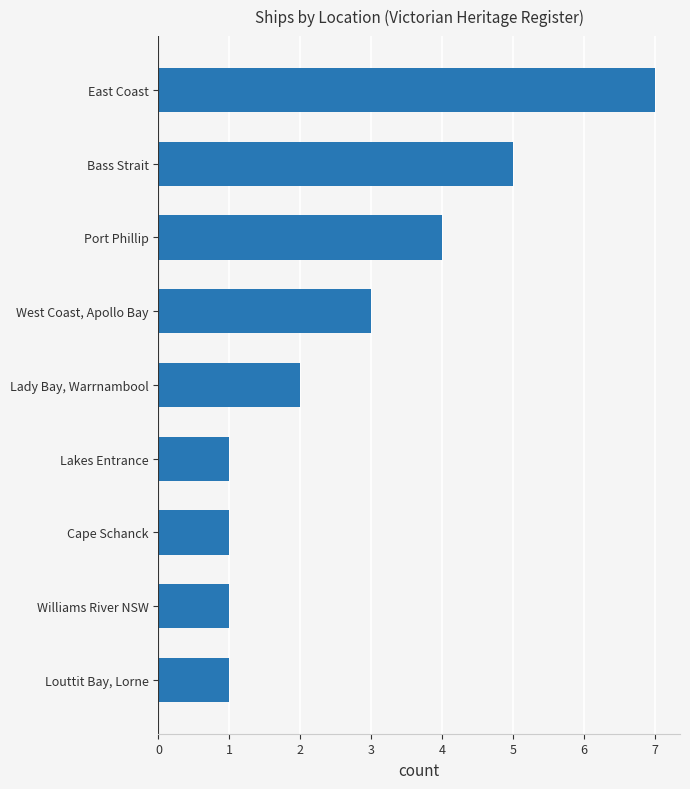

How many distinct data groups are displayed?

1